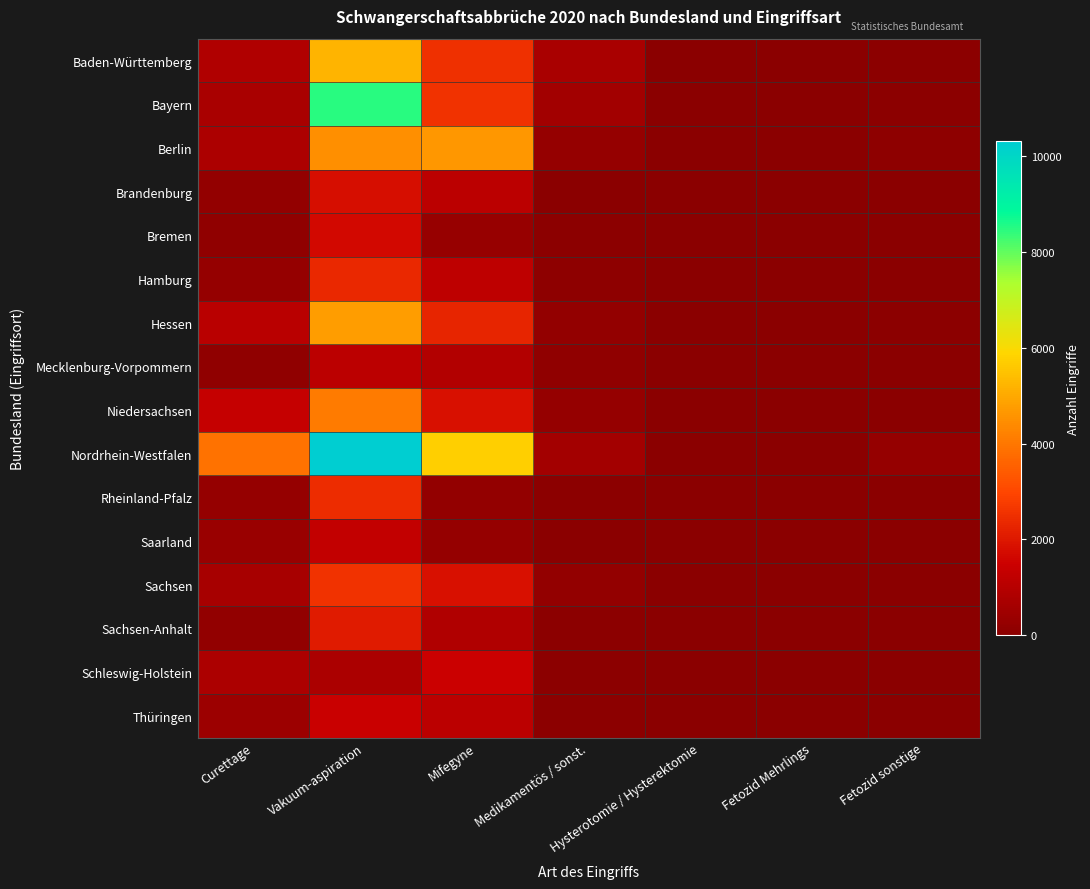

At how many categories does at least one series exceed 5354?

2